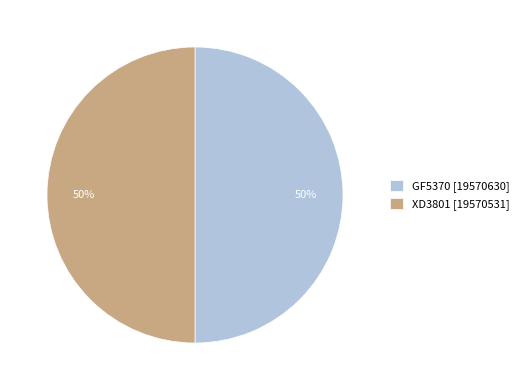

The XD3801 [19570531] slice represents 50% of the pie. True or false?

True